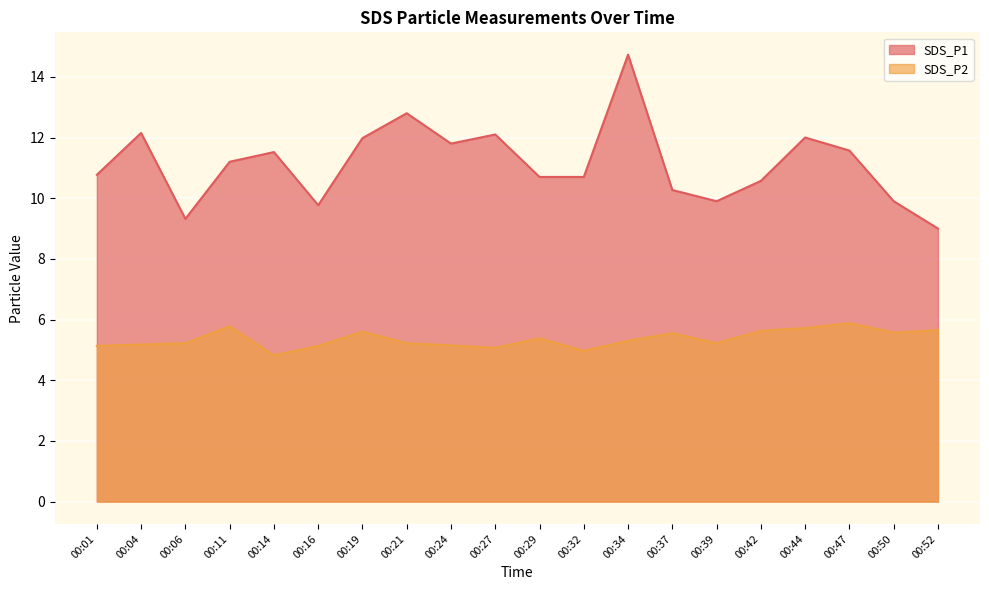

Between 00:29 and 00:32, which series saw the biggest shift?

SDS_P2